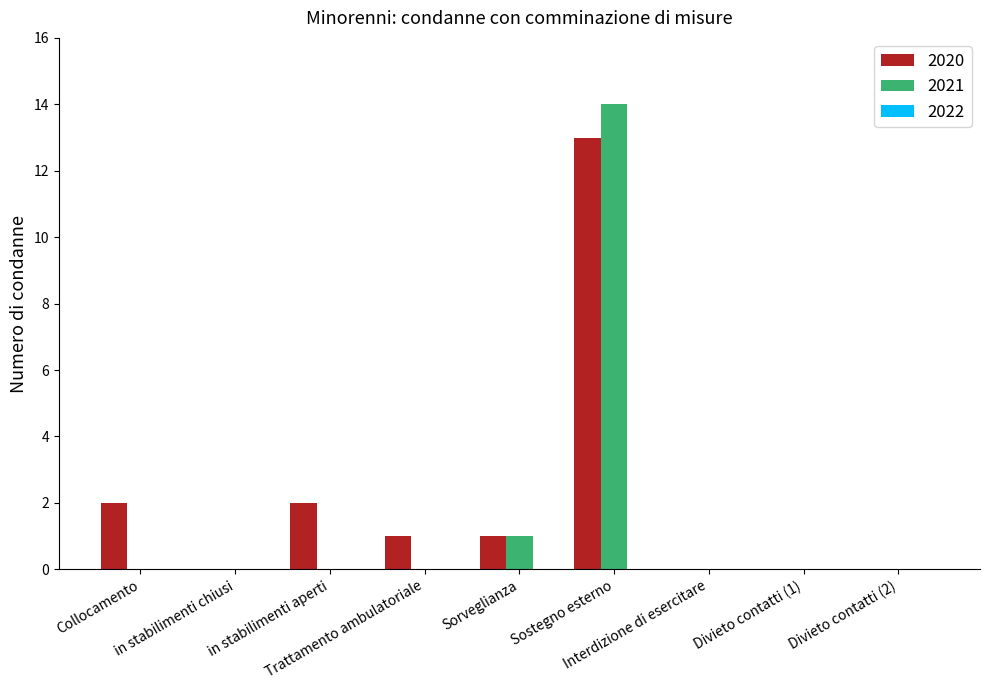

What is the maximum value shown in the chart?

14